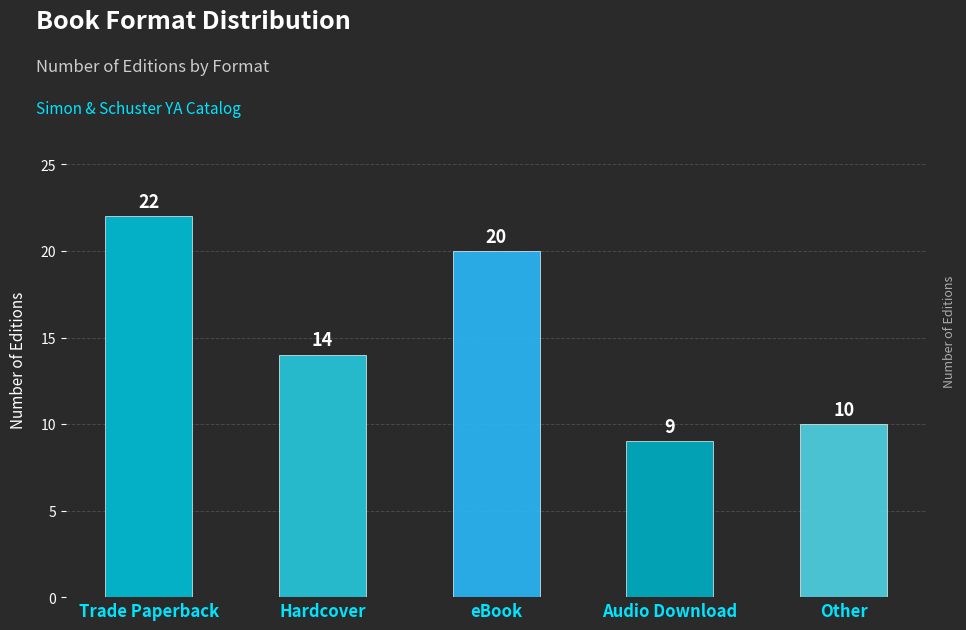

What position from the right is eBook?

3